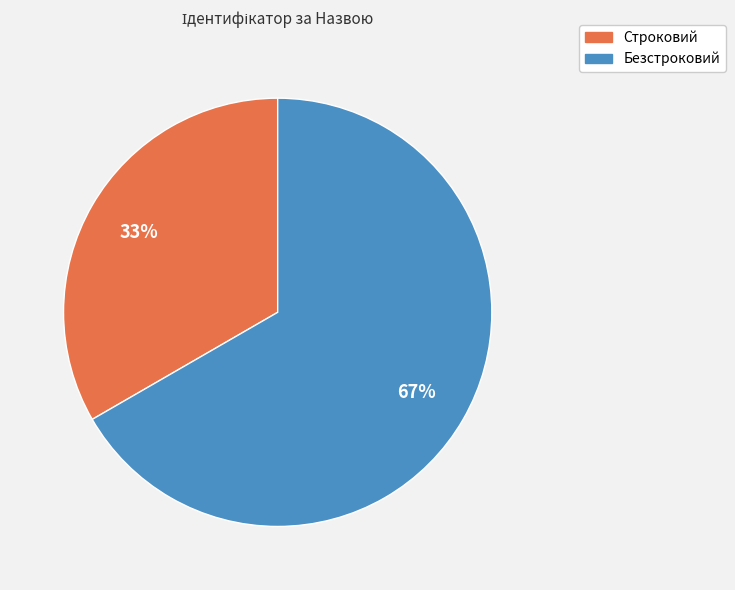

Does Безстроковий represent more than half of the total?

Yes